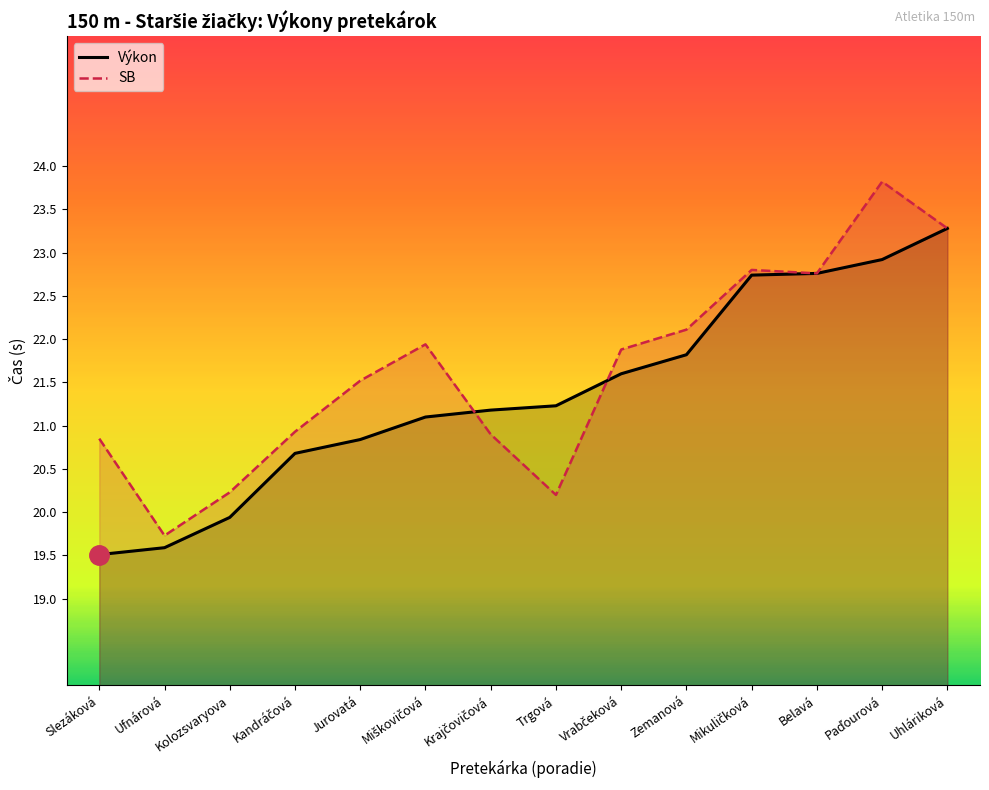

At how many categories does at least one series exceed 20?

13